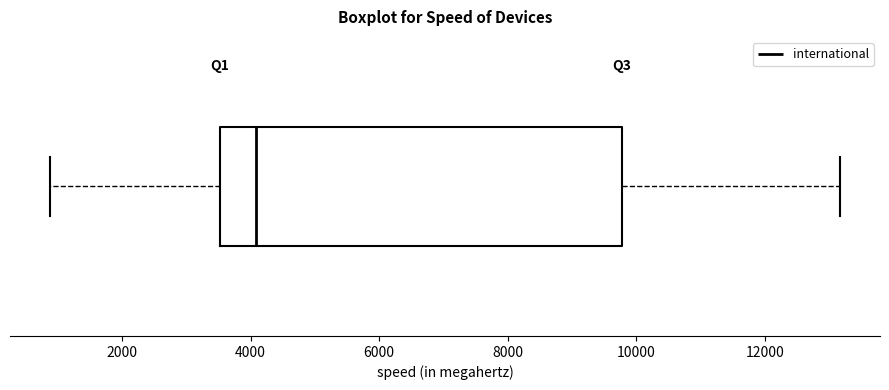

Read this box plot against the x-axis: the position of the median line, the range covered by the box, and the ends of both whiskers. The values are not printed on the chart, so give them approximately, as read against the axis.

median 4000, box 3600 to 9800, whiskers 800 to 13200